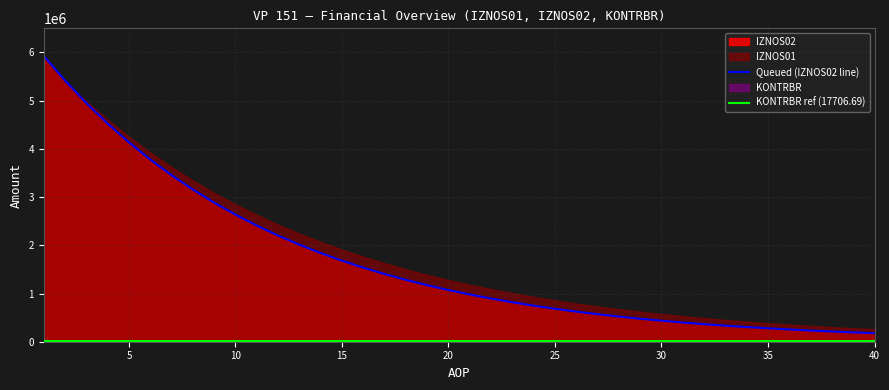

How many data points does each series have?

20